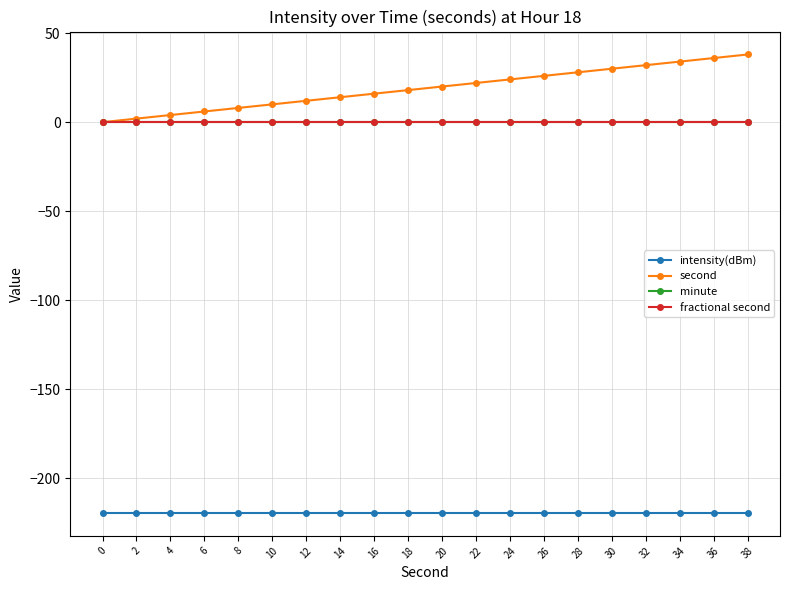

Is this an area chart (filled region under the line)?

No